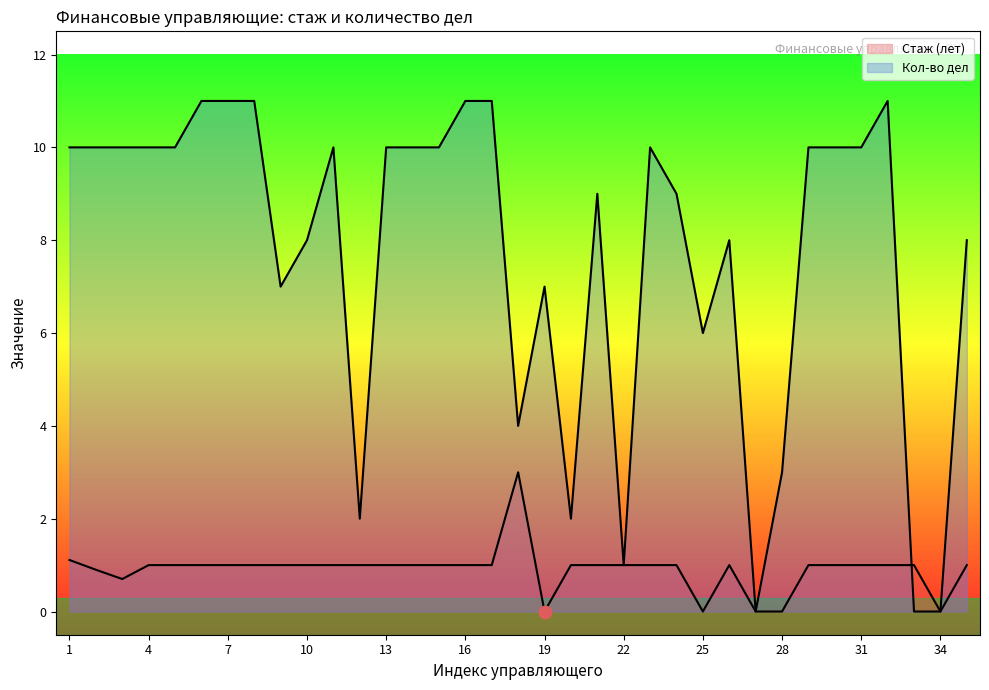

At which category is the sum across all series the highest?

6